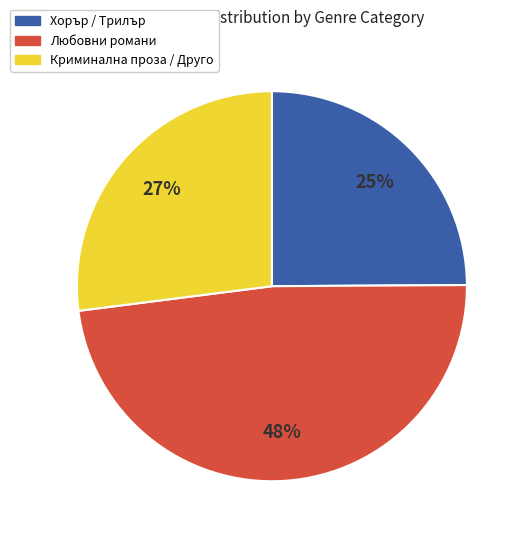

To the nearest percent, what portion does Любовни романи represent?

48%